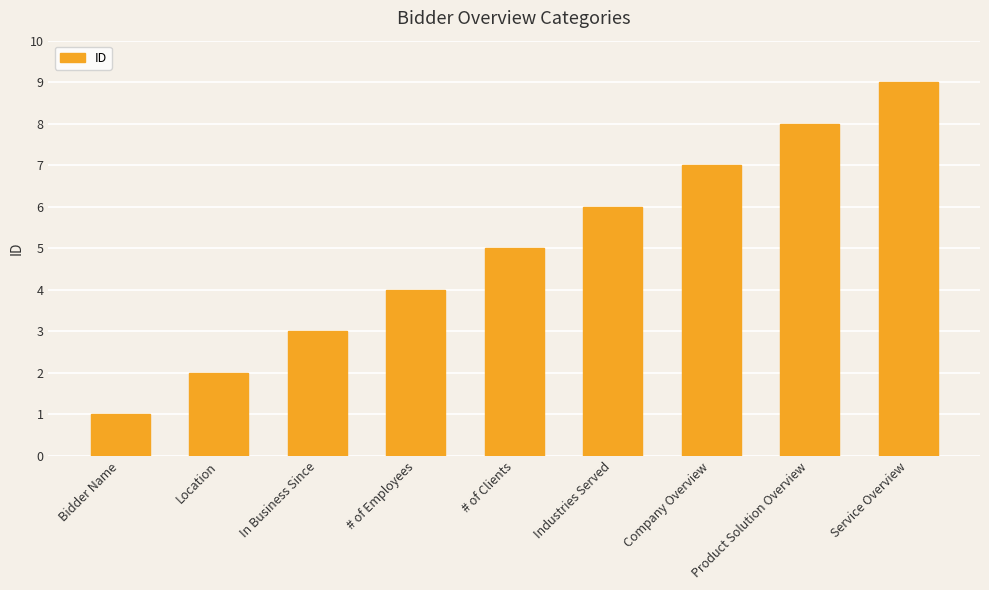

What is the value of the 1st bar from the left?

1